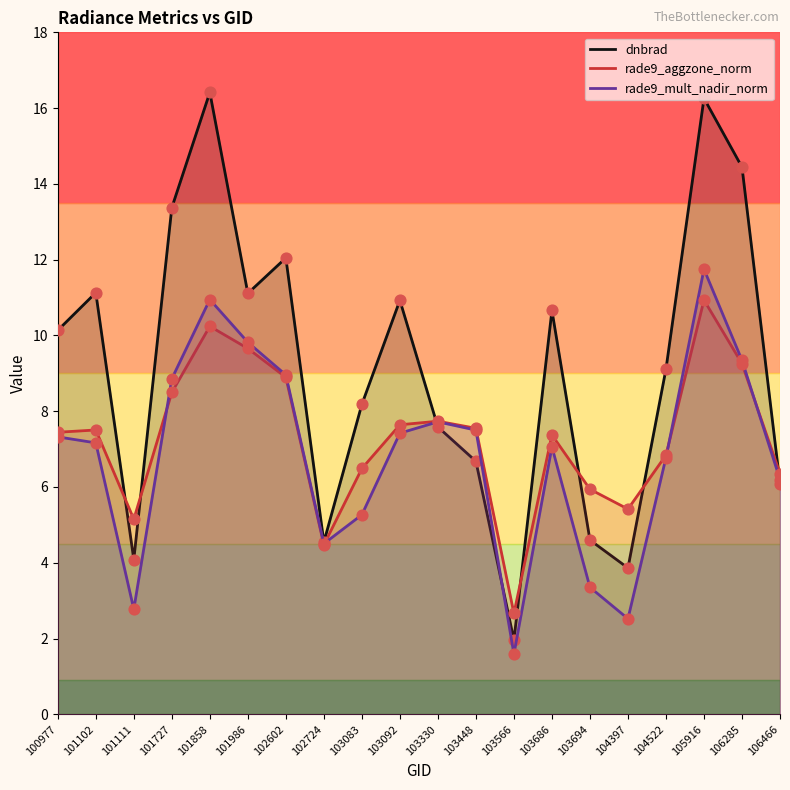

Which series contains the highest Y value?

dnbrad